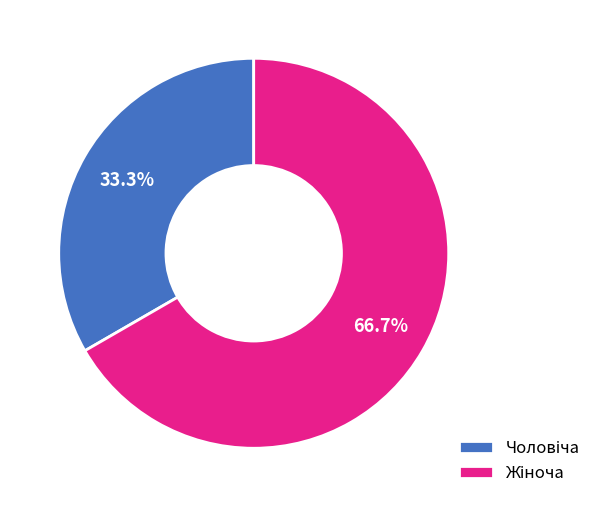

Is there any slice that represents more than half of the pie?

Yes